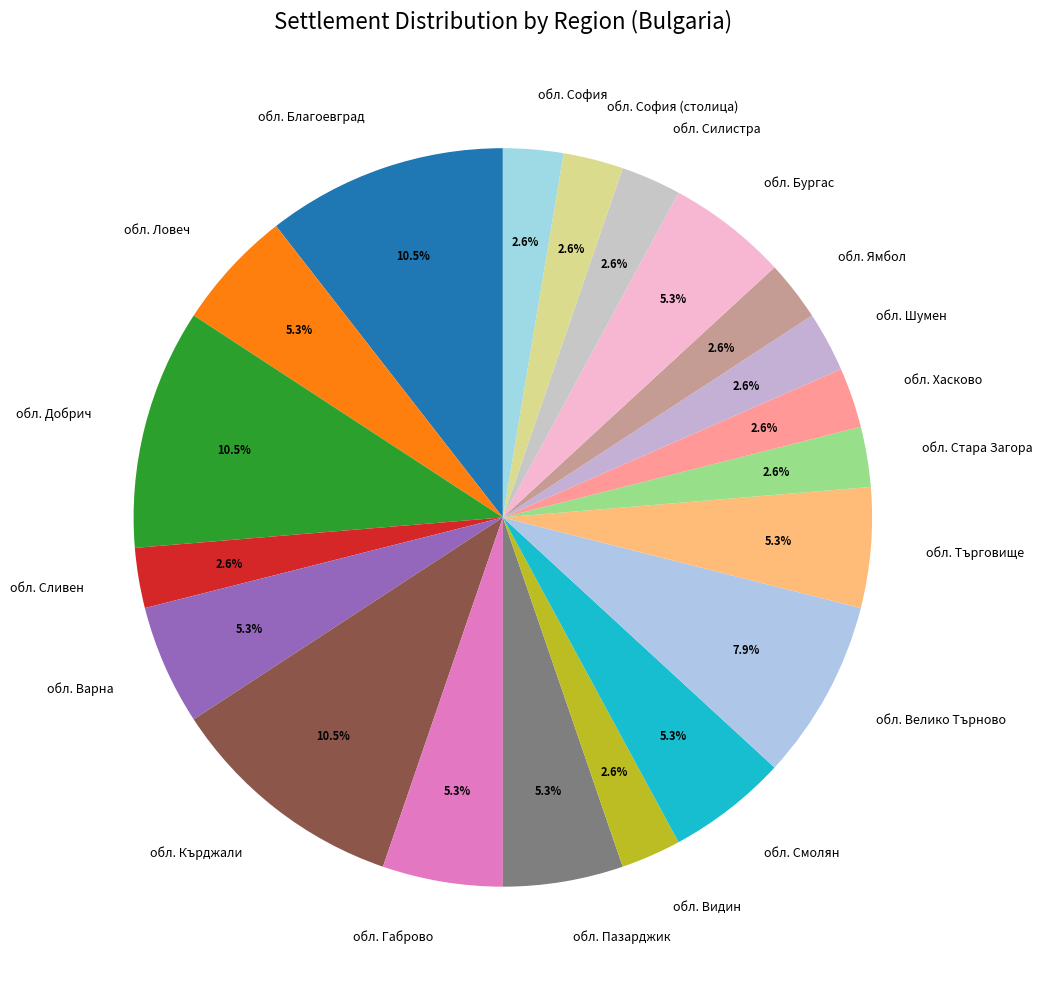

Does any single category account for the majority?

No